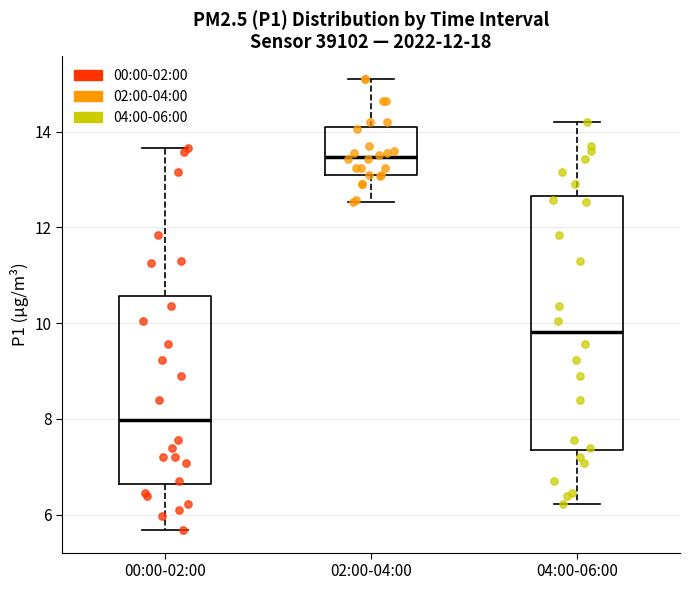

Reading left to right, read every box against the y-axis: the position of its median line, the range the box covers, and the ends of its whiskers. The values are not printed on the chart, so give them approximately, as read against the axis.

00:00-02:00: median 8.0, box 6.6 to 10.6, whiskers 5.6 to 13.6
02:00-04:00: median 13.4, box 13.2 to 14.0, whiskers 12.6 to 15.2
04:00-06:00: median 9.8, box 7.4 to 12.6, whiskers 6.2 to 14.2